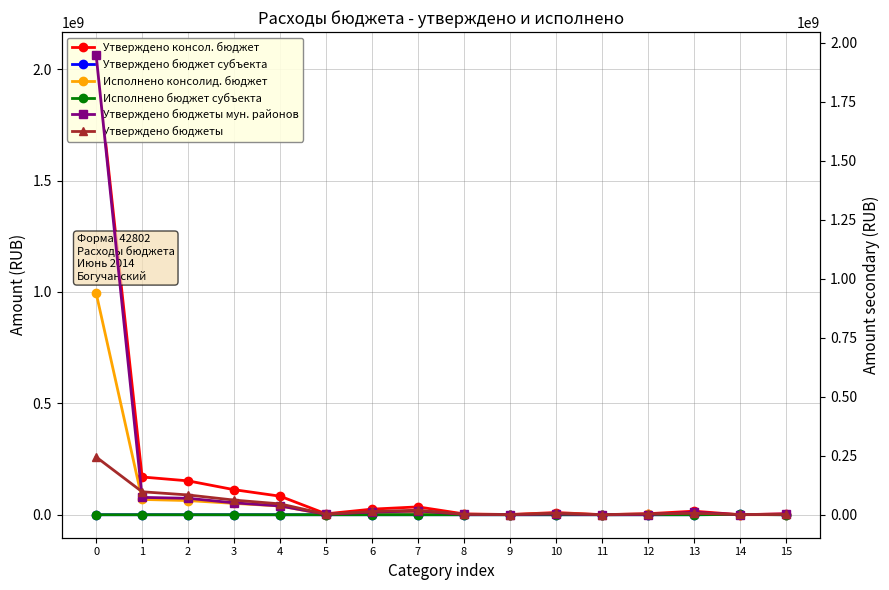

List the series in order of their peak value, highest first.

Утверждено консол. бюджет (col_3), Утверждено бюджеты мун. районов (col_10), Исполнено консолид. бюджет (col_13), Утверждено бюджеты (col_11), Утверждено бюджет субъекта РФ (col_5), Исполнено бюджет субъекта РФ (col_15)